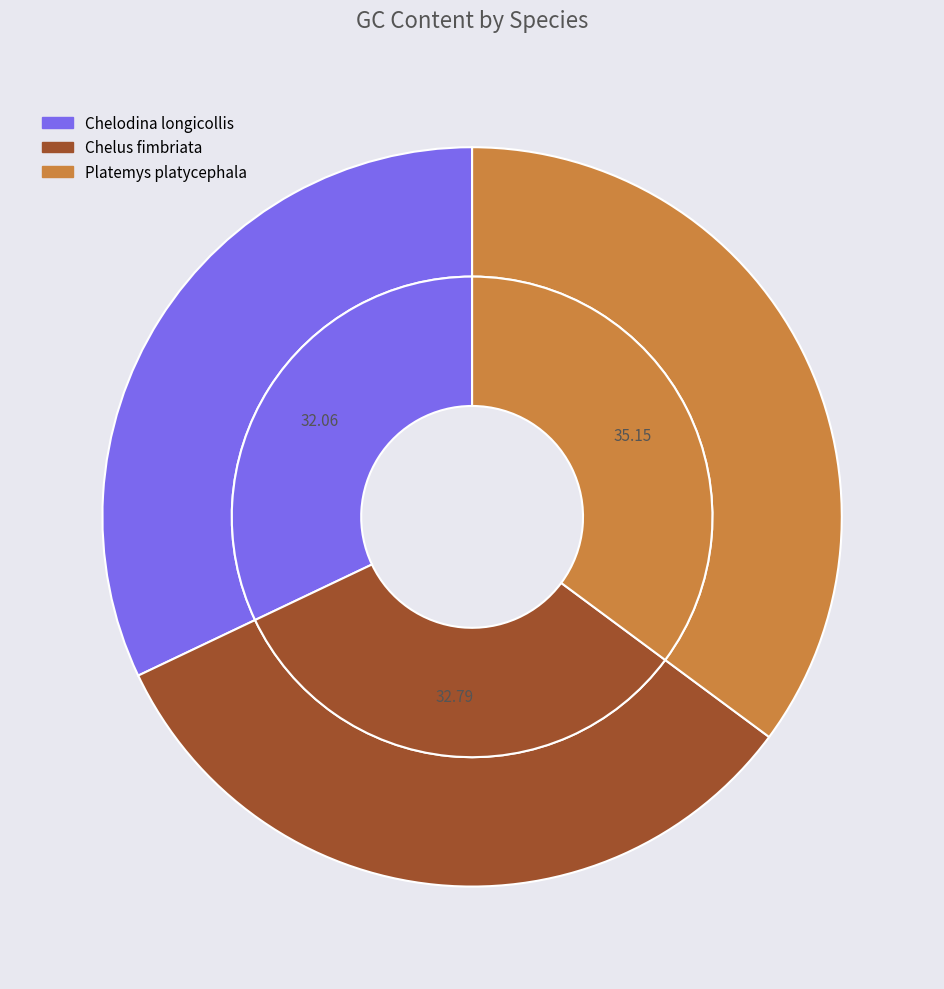

What percentage do Chelodina longicollis and Platemys platycephala together represent?

67.2%